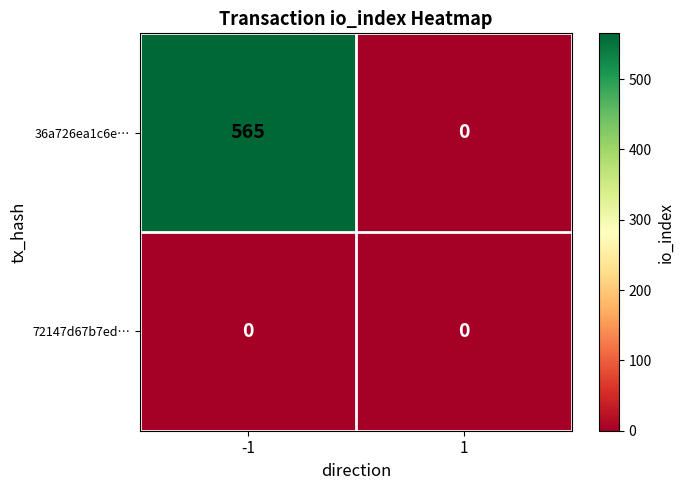

At which category is the sum across all series the highest?

-1